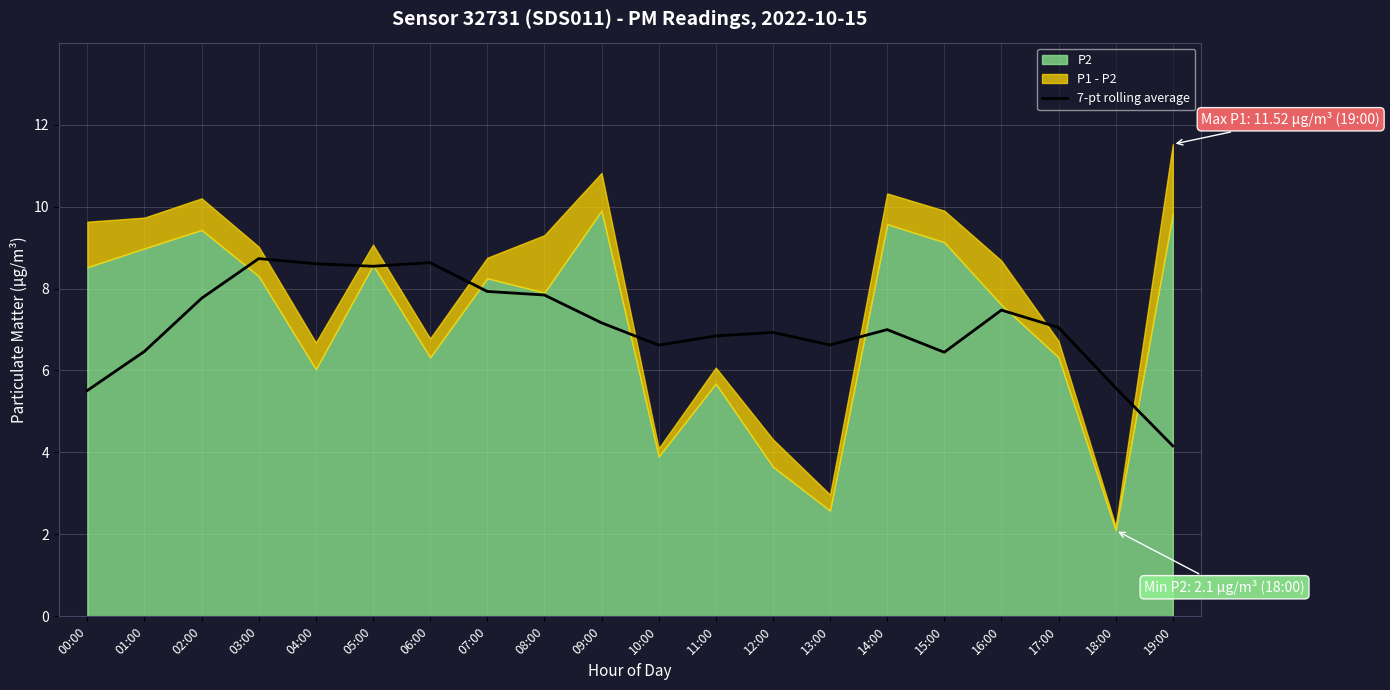

At which label does the data first exceed 7?

02:00